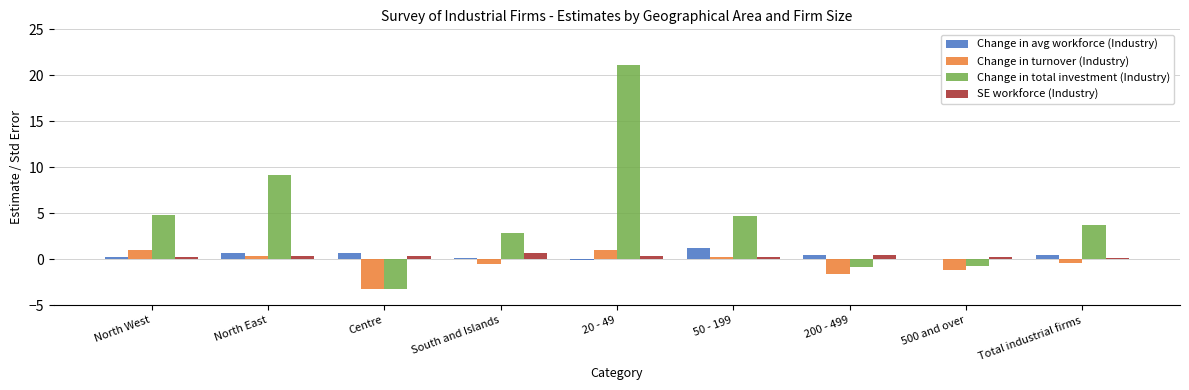

What is the sum of all Change in turnover (Industry) values?

-4.1